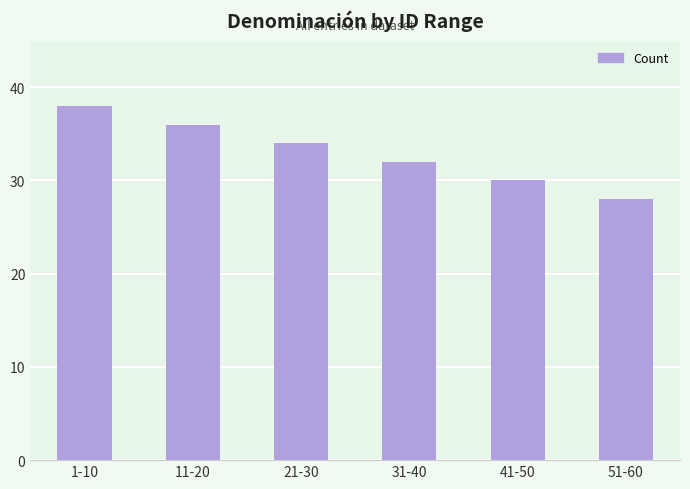

Are the bars grouped side by side (vs. stacked)?

No